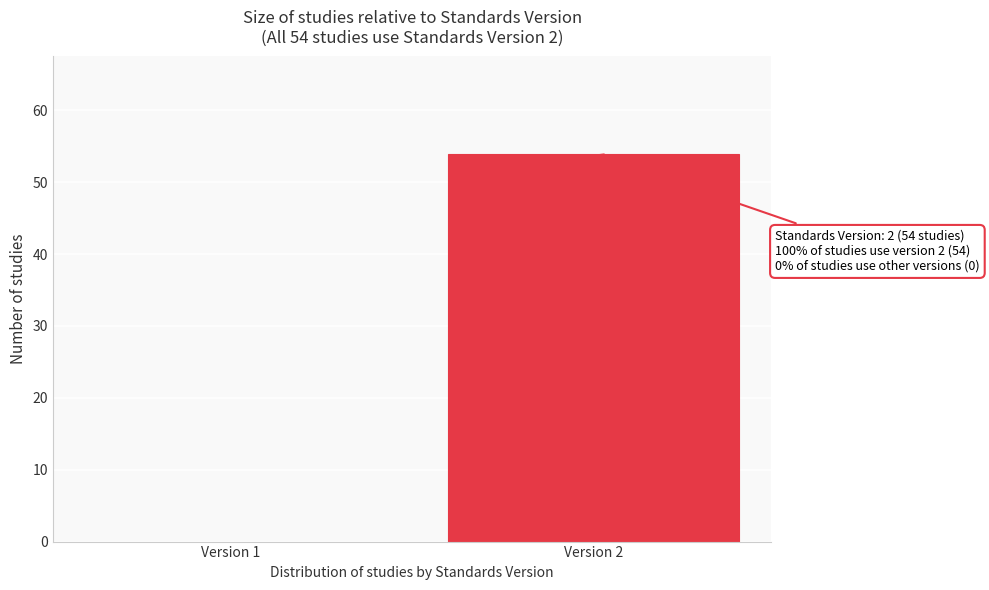

Reading left to right, list all the values displayed in this chart.

Version 1=0	Version 2=54